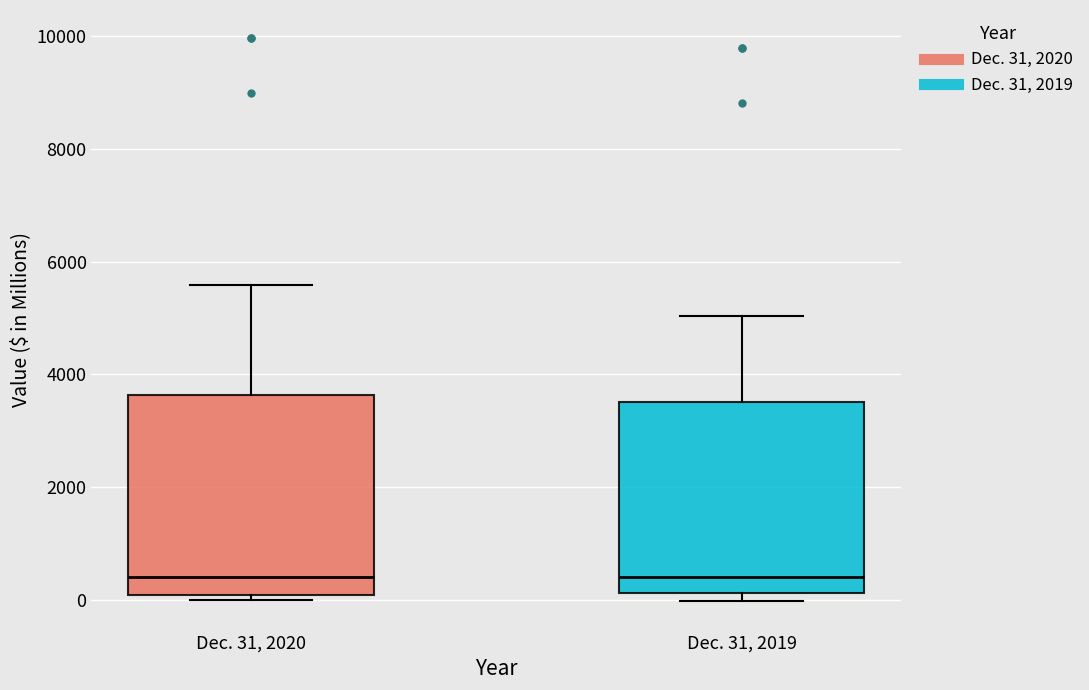

Reading left to right, read every box against the y-axis: the position of its median line, the range the box covers, and the ends of its whiskers. The values are not printed on the chart, so give them approximately, as read against the axis.

Dec. 31, 2020: median 400, box 0 to 3600, whiskers 0 (just below the box's lower edge) to 5600
Dec. 31, 2019: median 400, box 200 to 3600, whiskers 0 to 5000